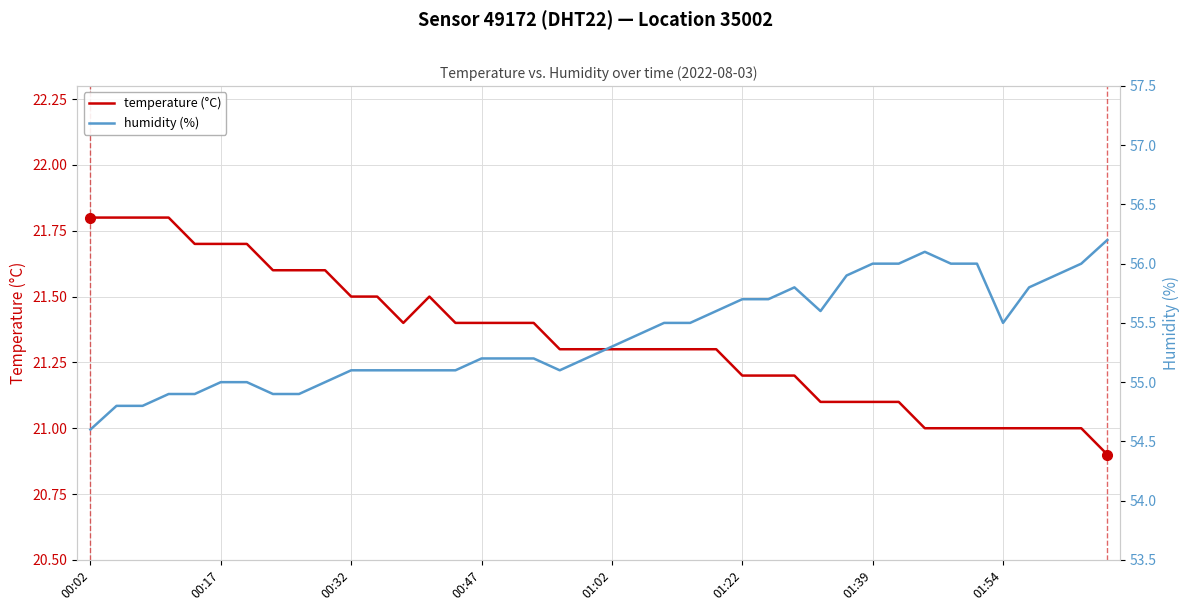

At which category does temperature (°C) reach its first local valley?

12